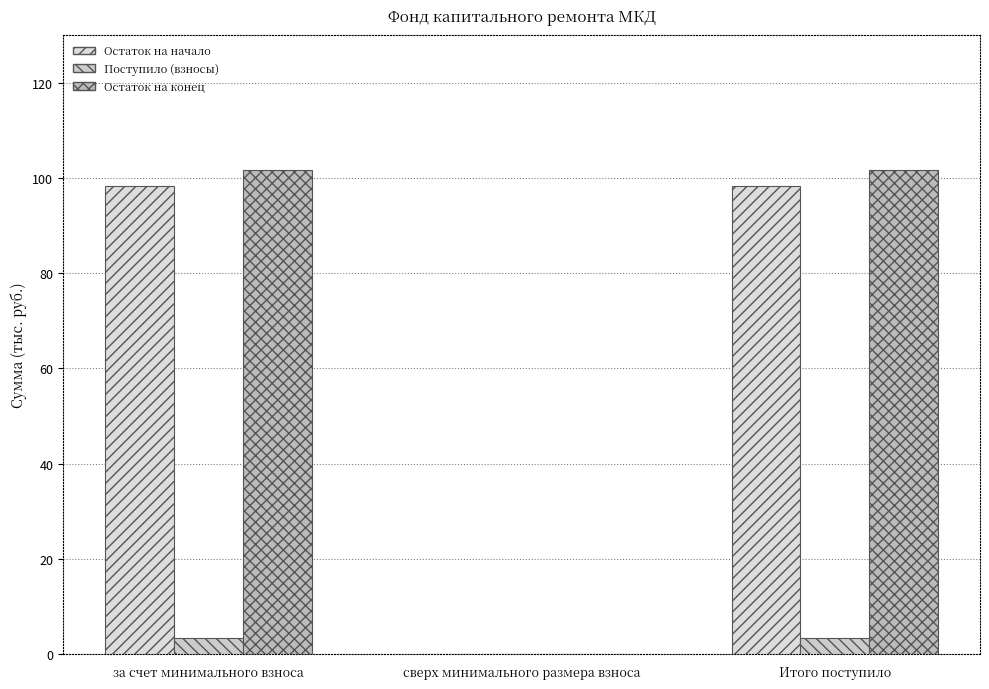

Which series has the widest spread of values?

Остаток на конец